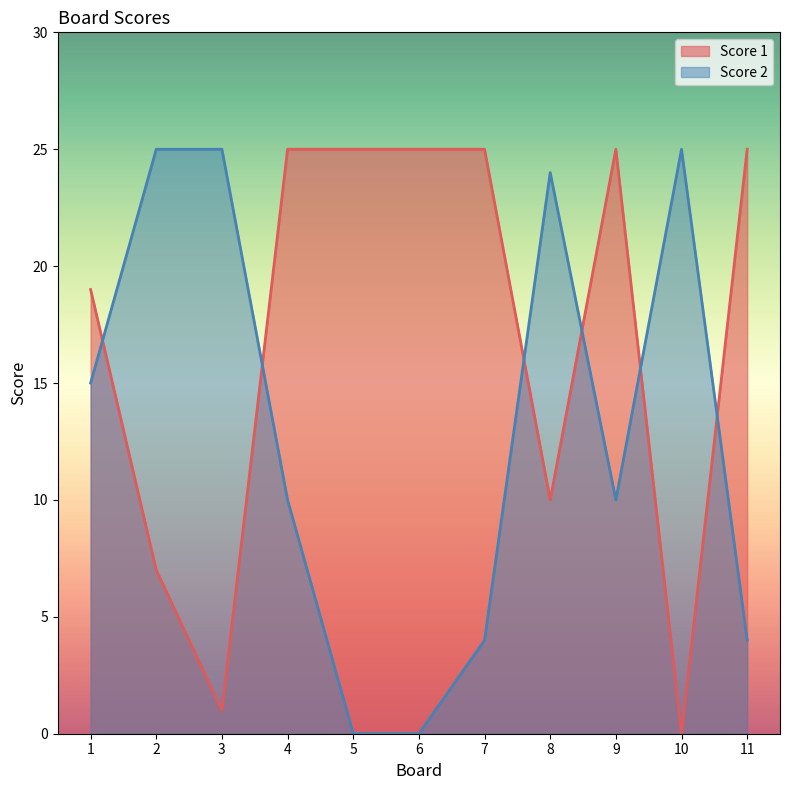

Reading right to left, extract all data points from this chart.

Score 1: 11=25	10=0	9=25	8=10	7=25	6=25	5=25	4=25	3=1	2=7	1=19
Score 2: 11=4	10=25	9=10	8=24	7=4	6=0	5=0	4=10	3=25	2=25	1=15